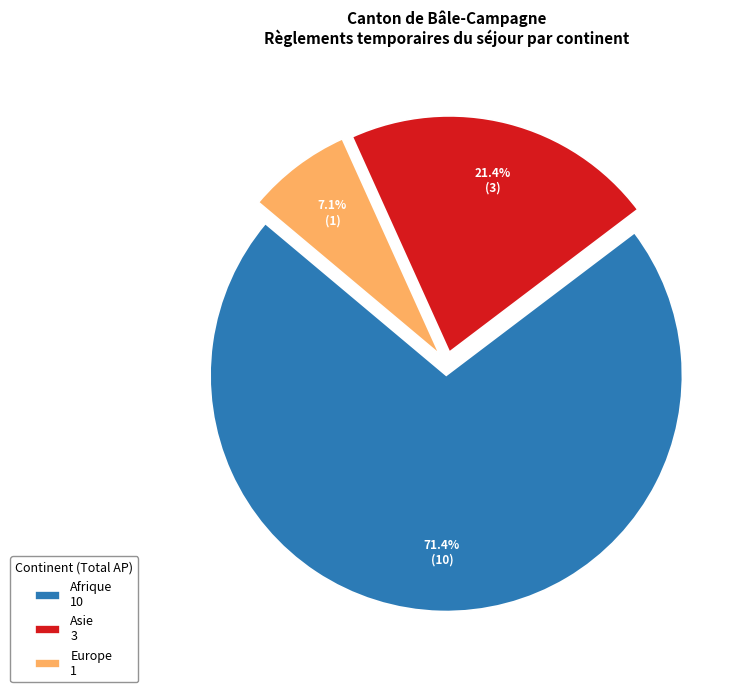

Approximately how many times larger is the value at Asie 3 compared to Europe 1?

3.0